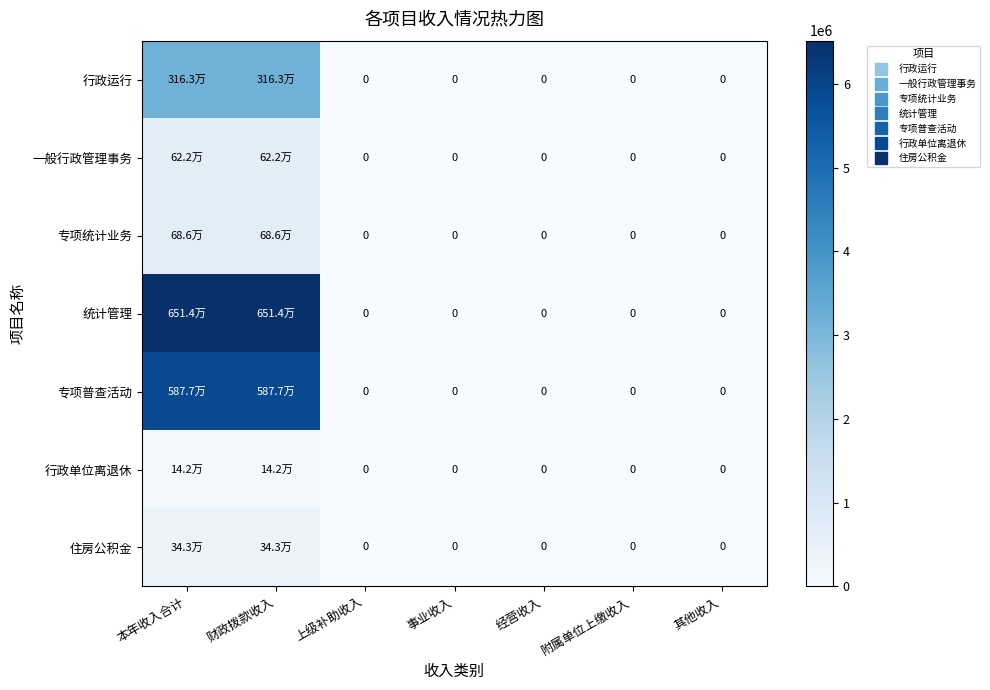

Is it true that 行政运行 equals 3162511.5 at 财政拨款收入?

True